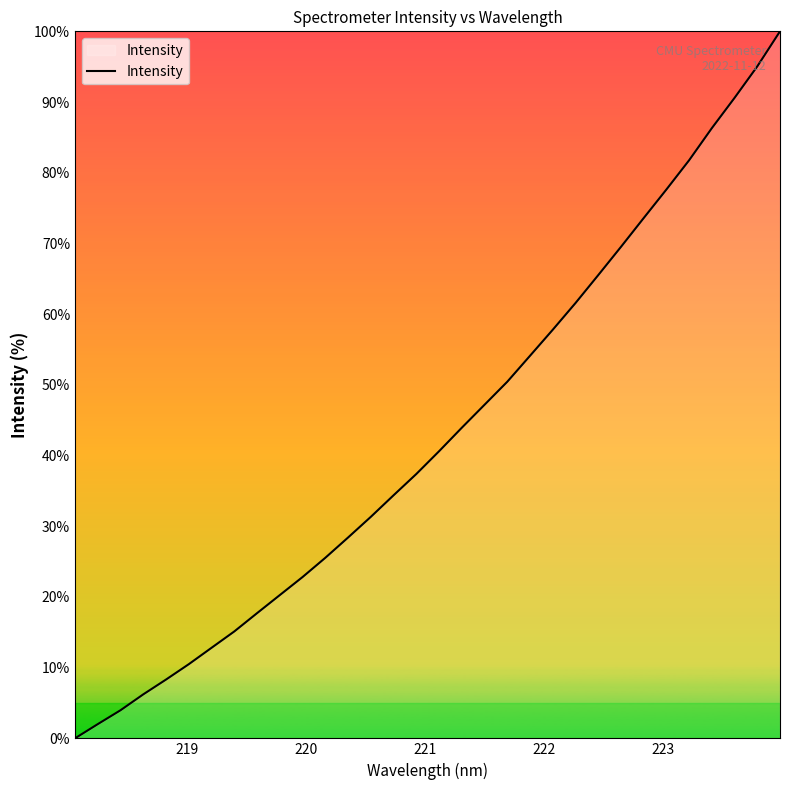

What is the difference between the maximum and minimum values?

100.0